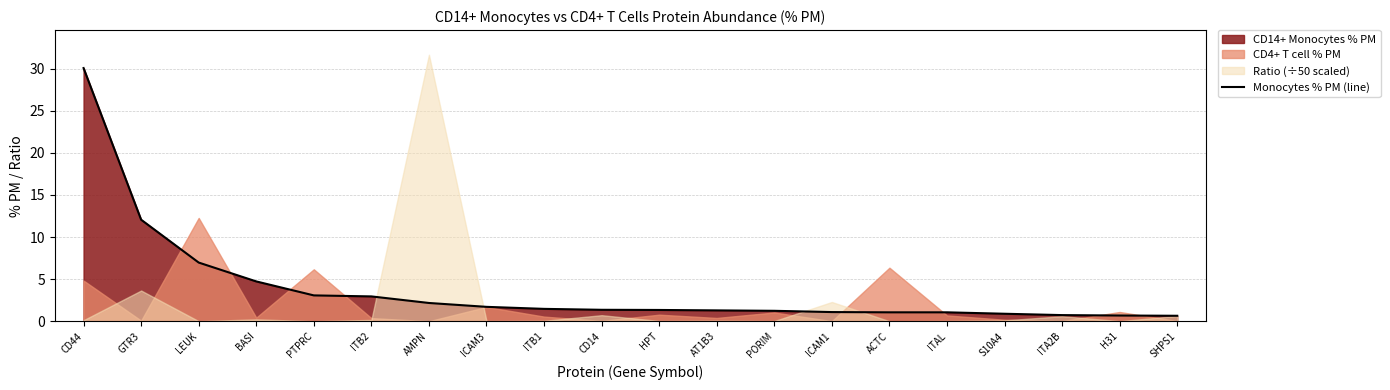

What is the difference between the second highest and minimum values?

11.4